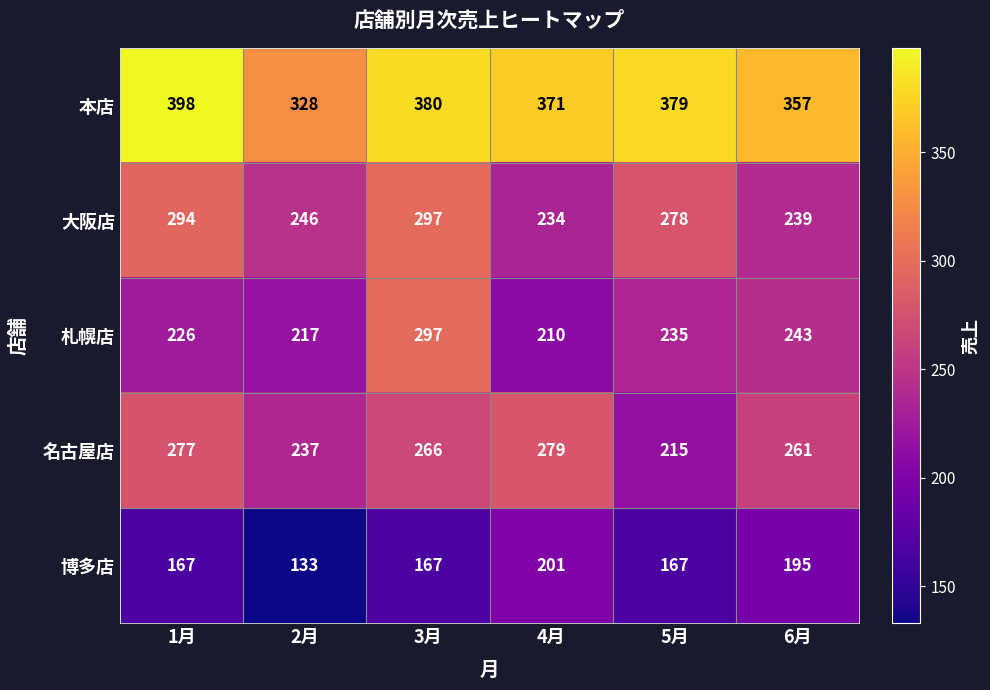

Reading right to left, list all the values displayed in this chart.

本店: 357	379	371	380	328	398
大阪店: 239	278	234	297	246	294
札幌店: 243	235	210	297	217	226
名古屋店: 261	215	279	266	237	277
博多店: 195	167	201	167	133	167